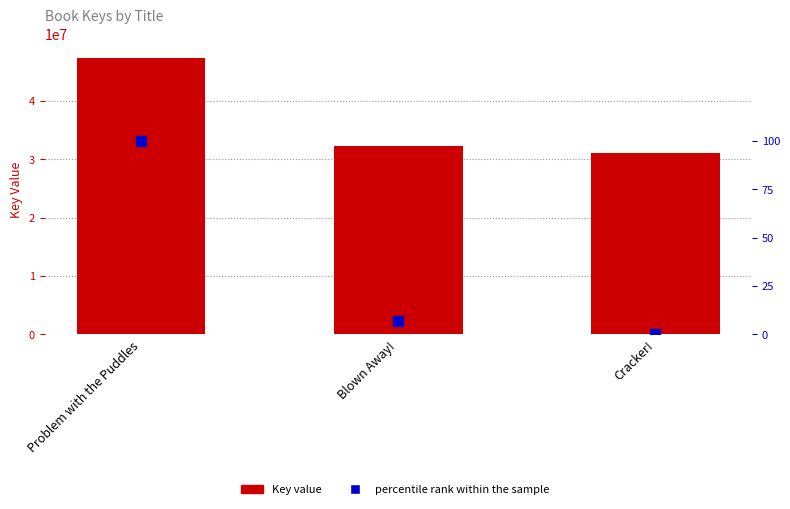

What is the average value of the percentile rank within the sample series?

35.6